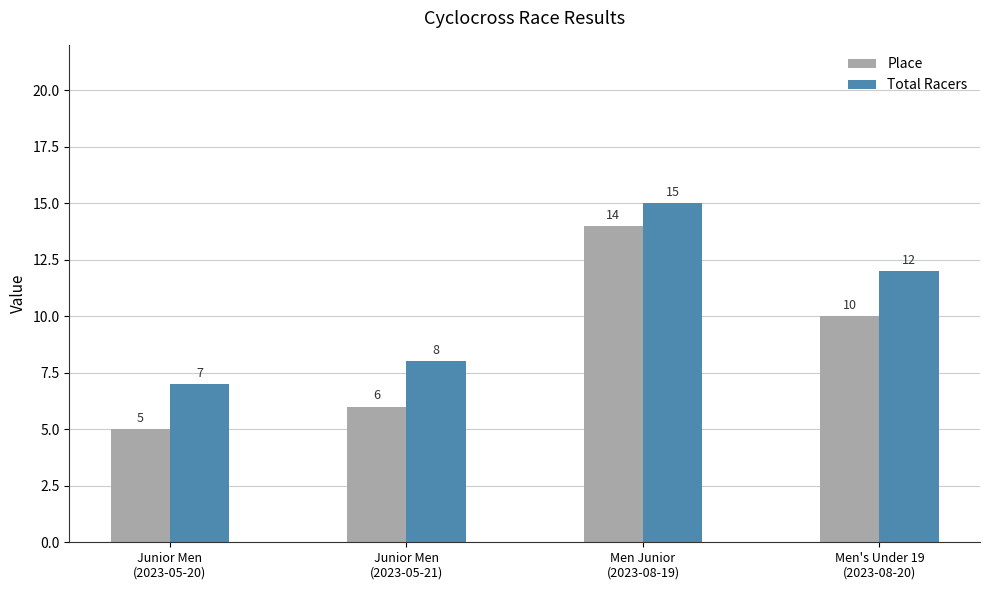

List the series in order of their peak value, highest first.

Total Racers, Place